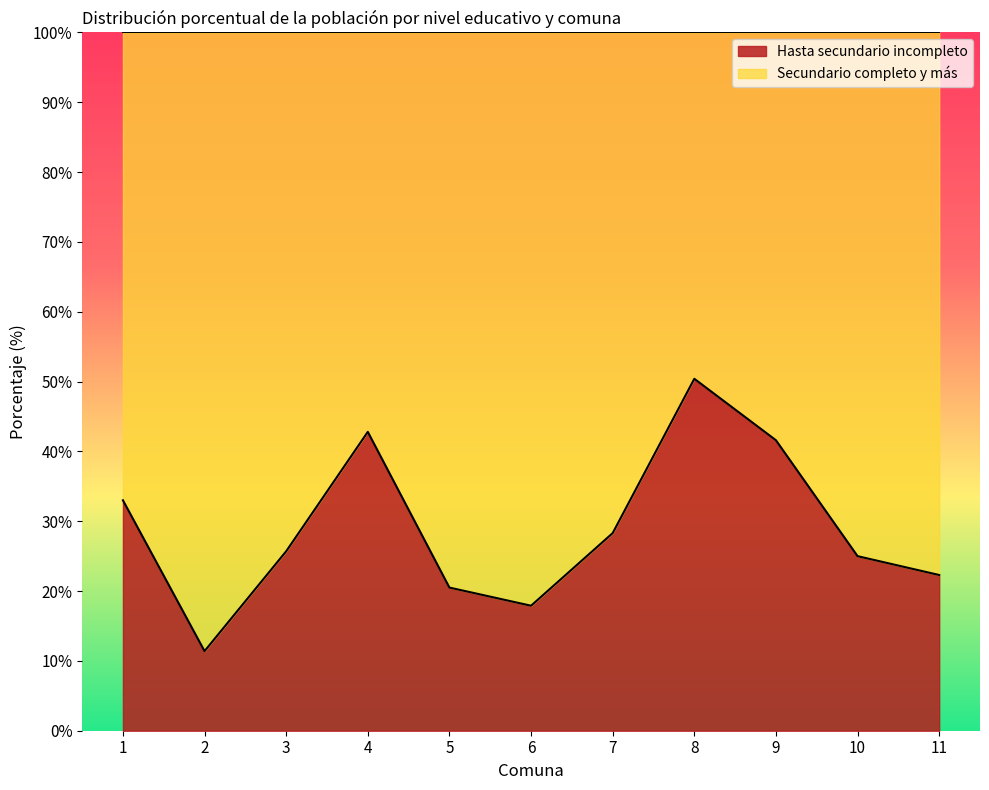

Reading left to right, list all the values displayed in this chart.

1=33.0	2=11.4	3=25.7	4=42.8	5=20.5	6=17.9	7=28.3	8=50.4	9=41.6	10=25.0	11=22.3